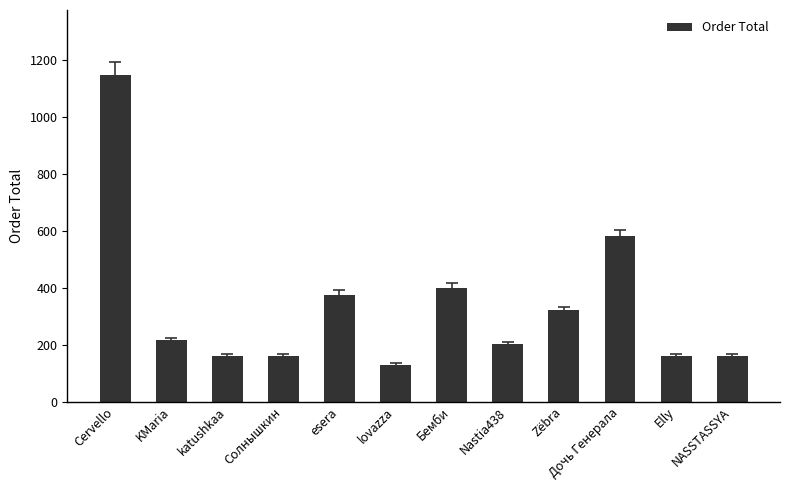

What is the sum of all values?

4012